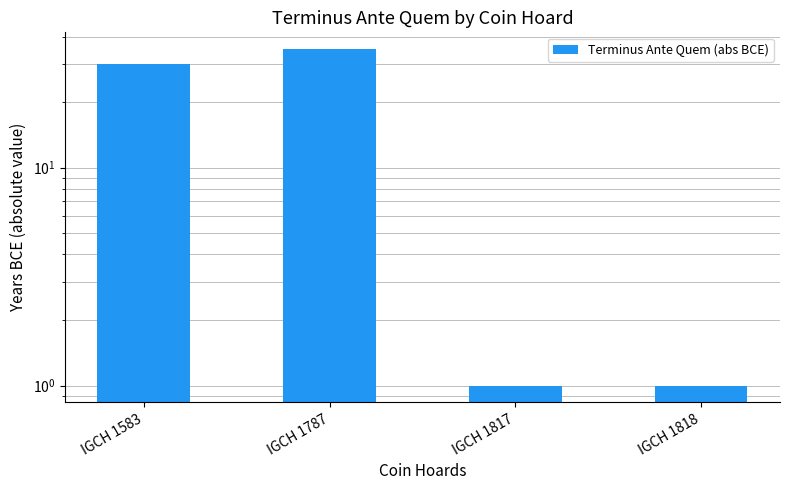

What is the value of the 1st bar from the left?

30